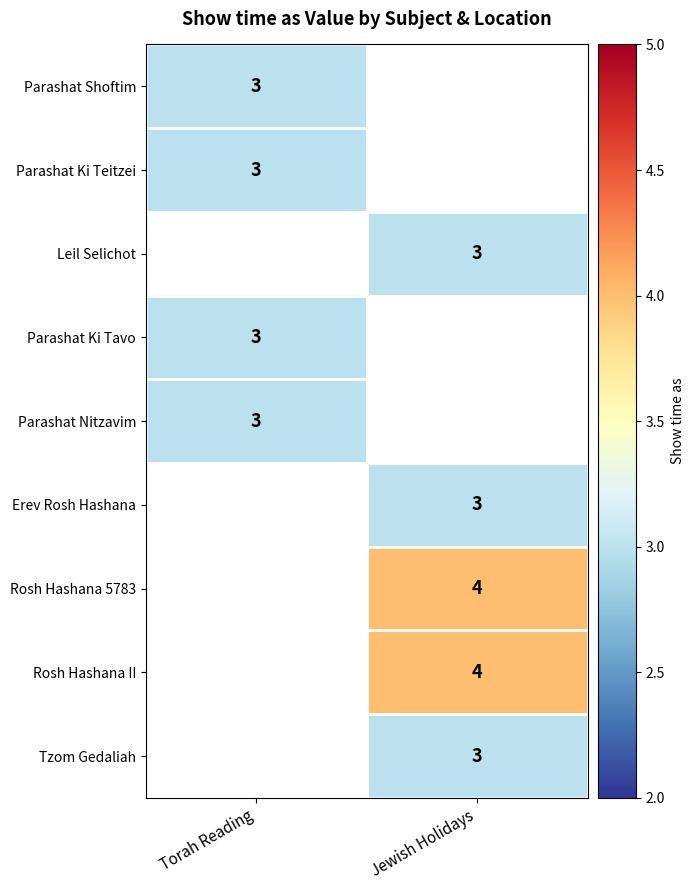

True or false: Rosh Hashana 5783 has a value of 6 at Jewish Holidays.

False